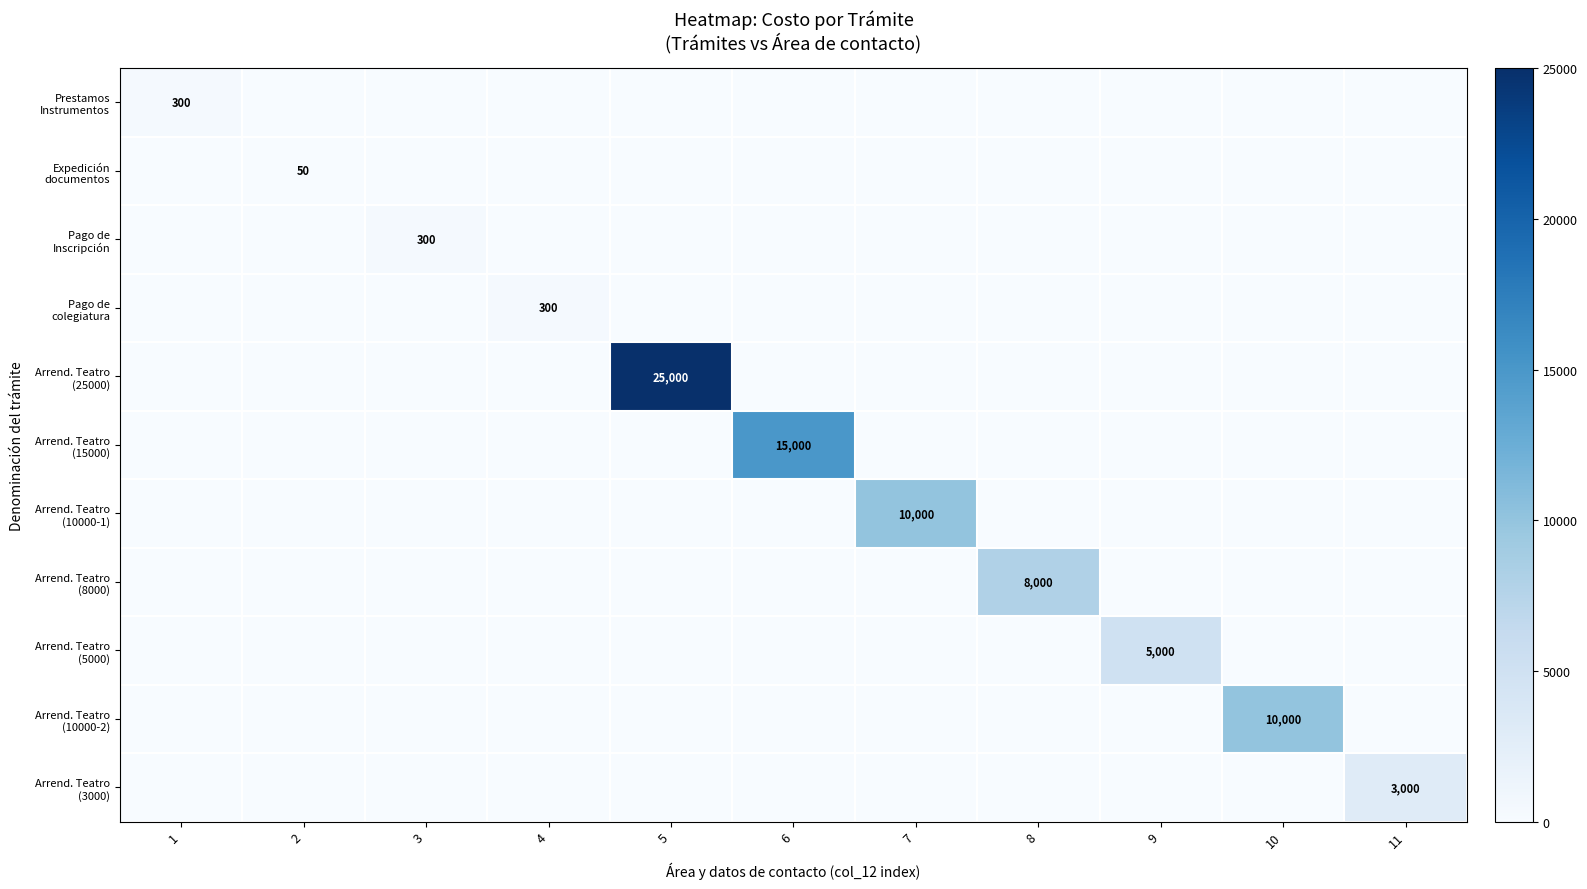

List the series in order of their peak value, lowest first.

Expedición documentos, Prestamos Instrumentos, Pago de Inscripción, Pago de colegiatura, Arrend. Teatro (3000), Arrend. Teatro (5000), Arrend. Teatro (8000), Arrend. Teatro (10000-1), Arrend. Teatro (10000-2), Arrend. Teatro (15000), Arrend. Teatro (25000)